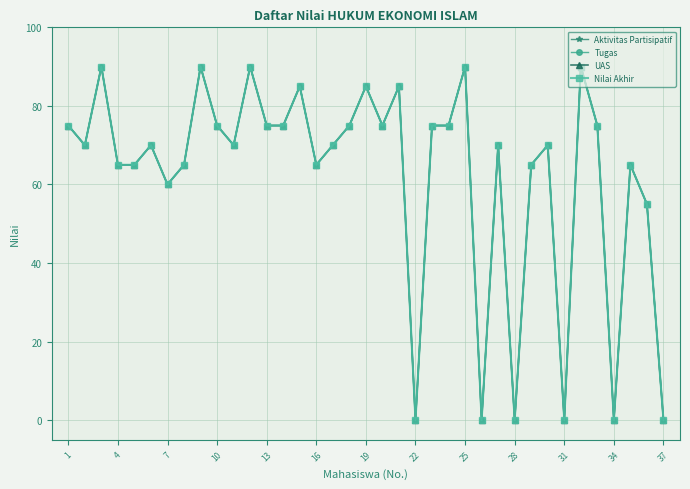

True or false: Tugas has more than 1 points higher than both neighbors.

True